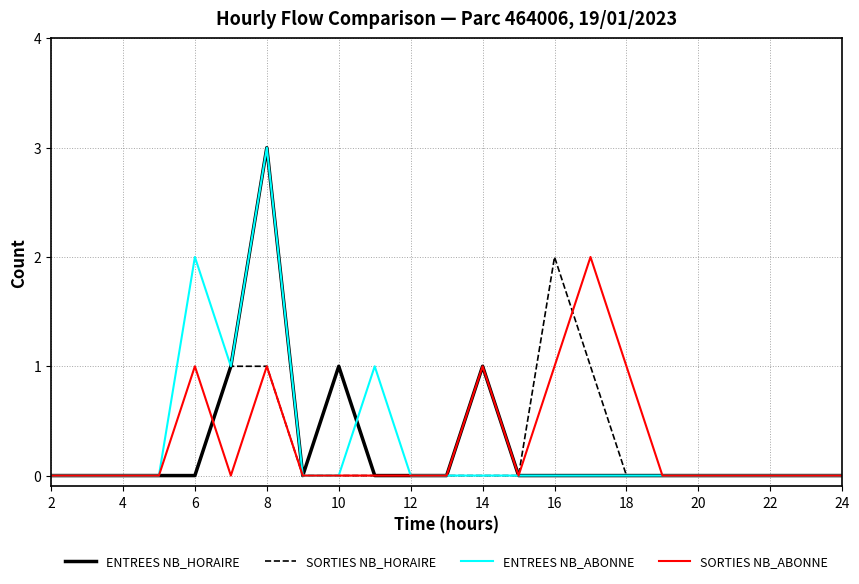

What is the greatest value displayed?

3